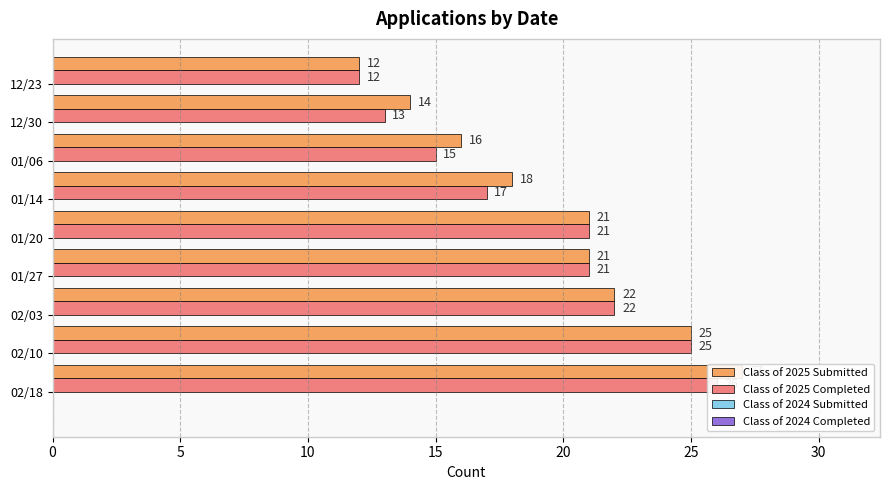

What is the value of the Class of 2024 Submitted bar at the 5th from the left?

0.3